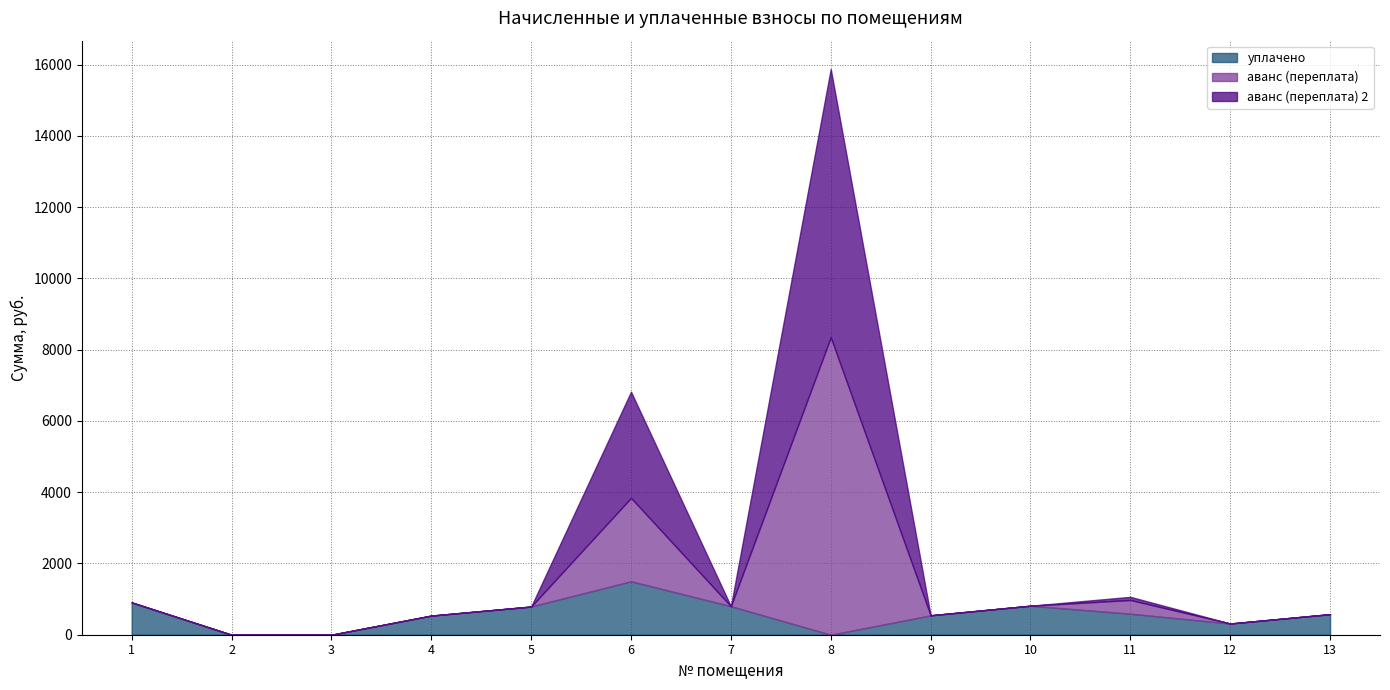

Between 6 and 11, which is larger?

6